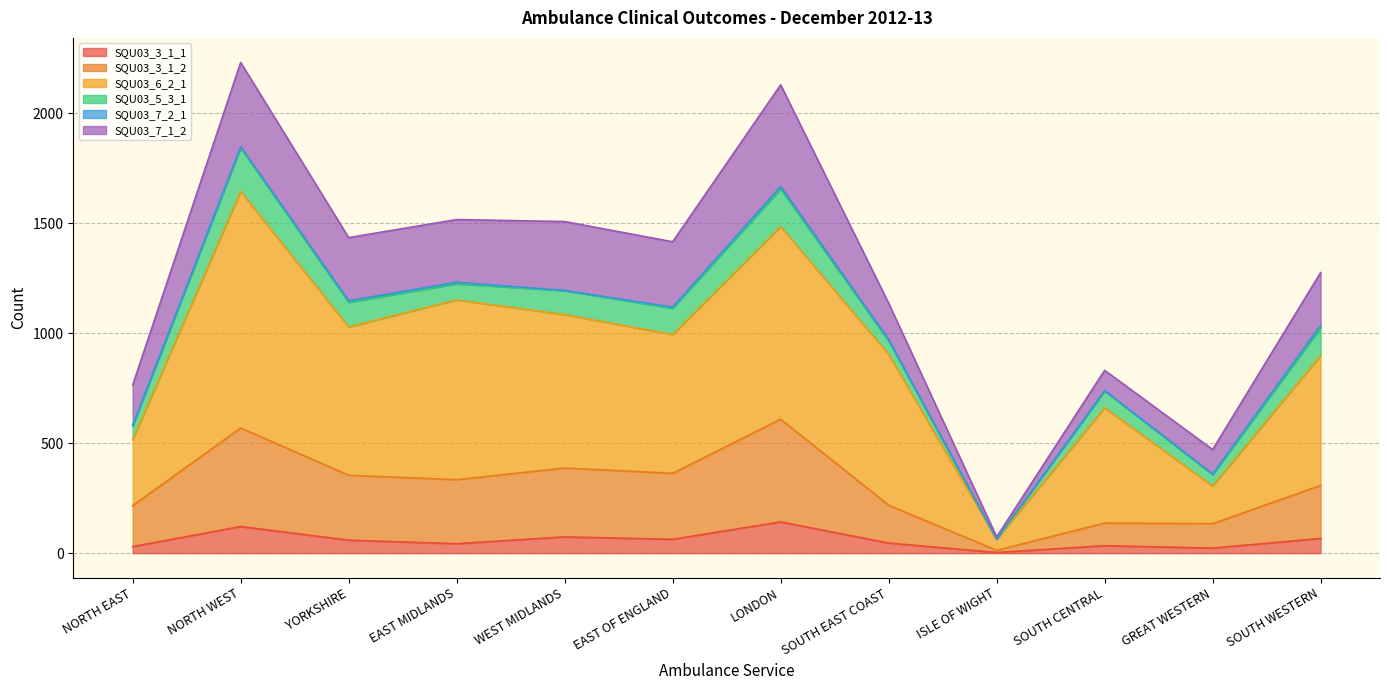

Does the chart display data point markers on the line(s)?

No